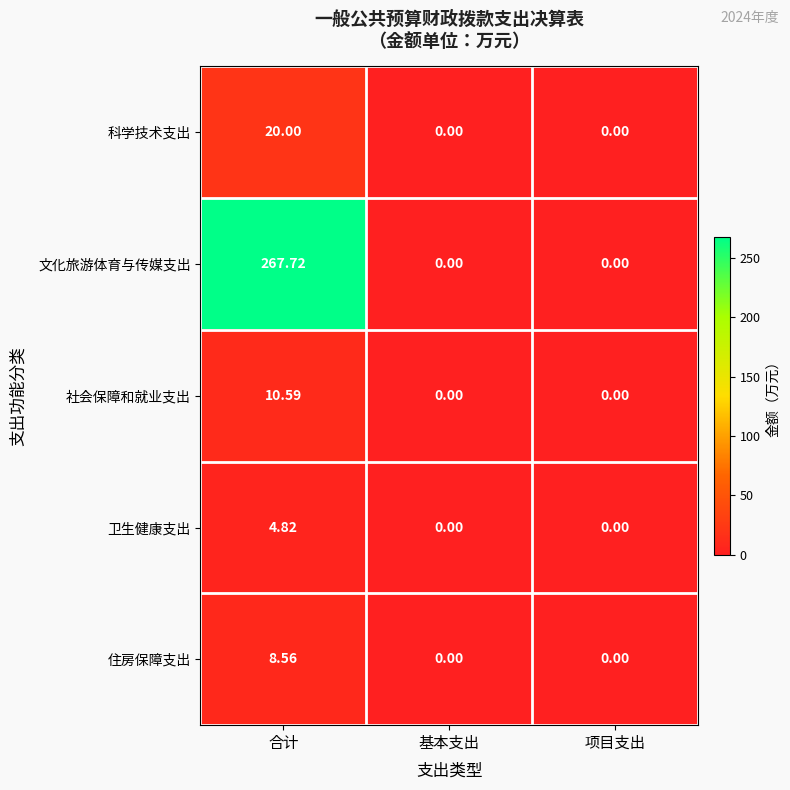

List the series in order of their peak value, highest first.

文化旅游体育与传媒支出, 科学技术支出, 社会保障和就业支出, 住房保障支出, 卫生健康支出